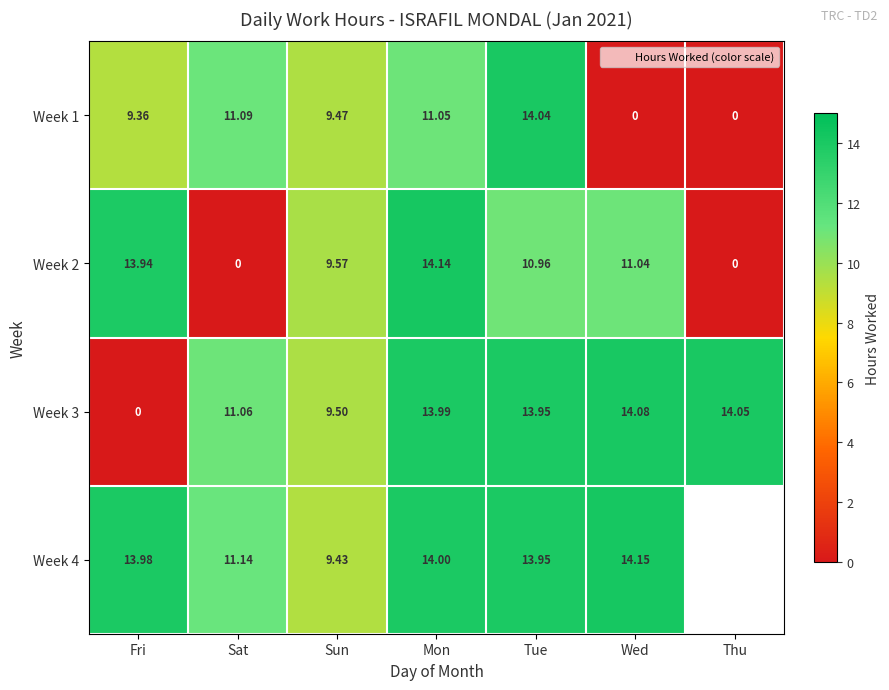

At which category is the sum across all series the highest?

Mon